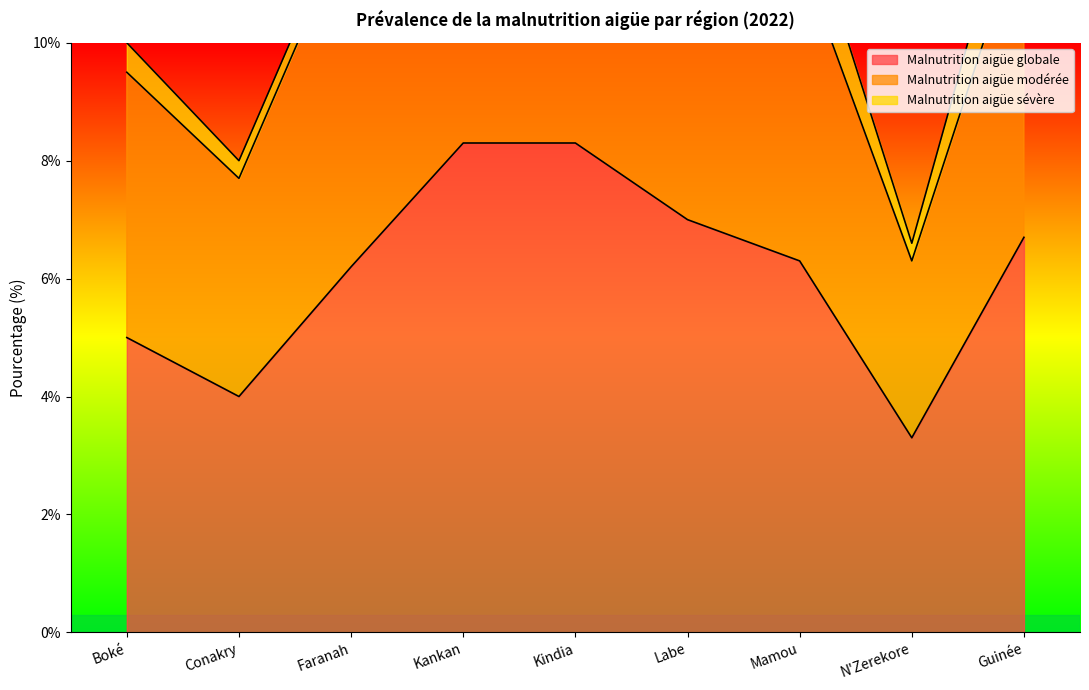

How many data points in Malnutrition aigüe globale are above 6?

6